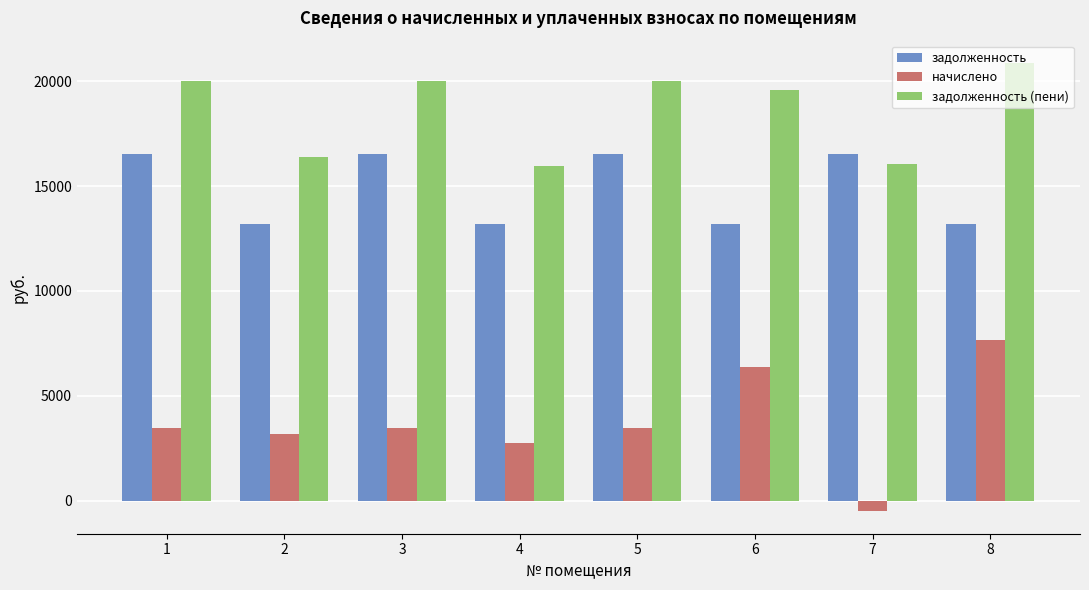

Rank the series by their maximum value, from highest to lowest.

задолженность (пени), задолженность, начислено